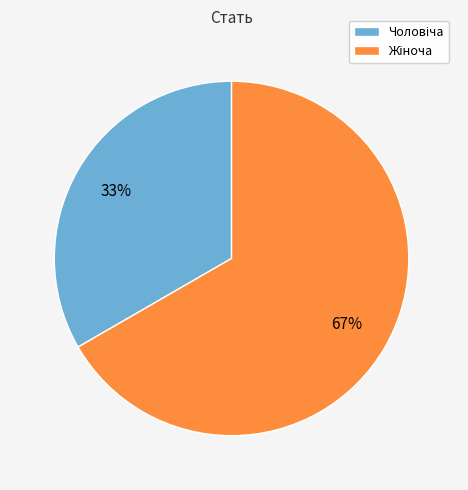

Is there any slice that represents more than half of the pie?

Yes